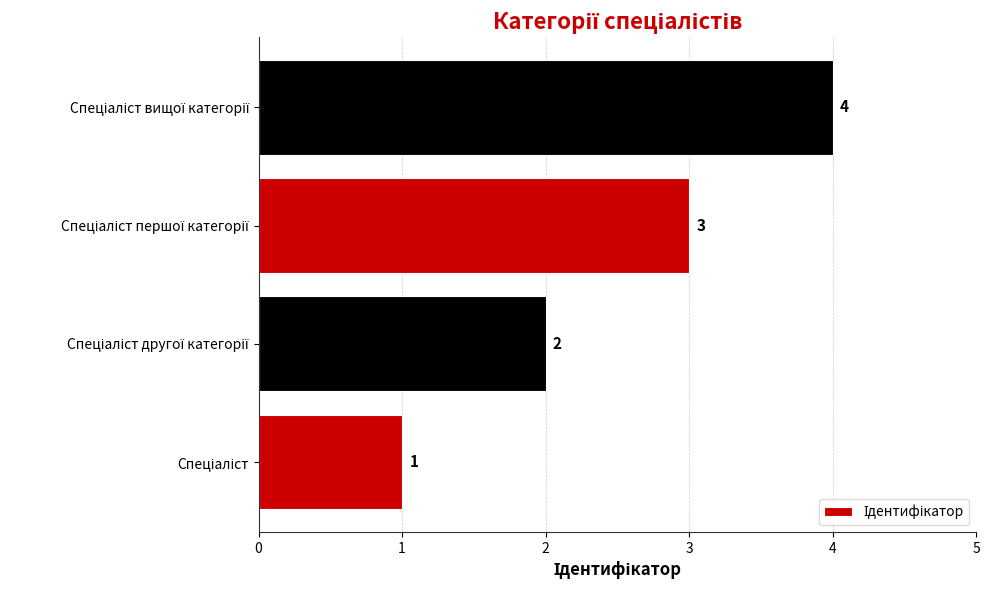

Count the values in the range 2 to 4.

3